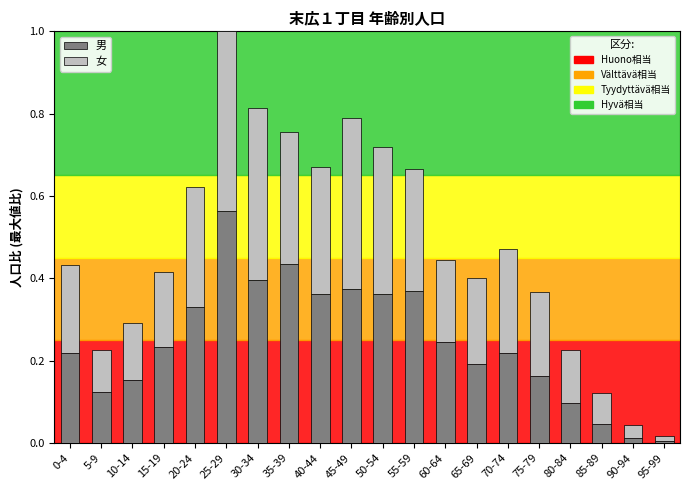

How many bars are there in total?

20